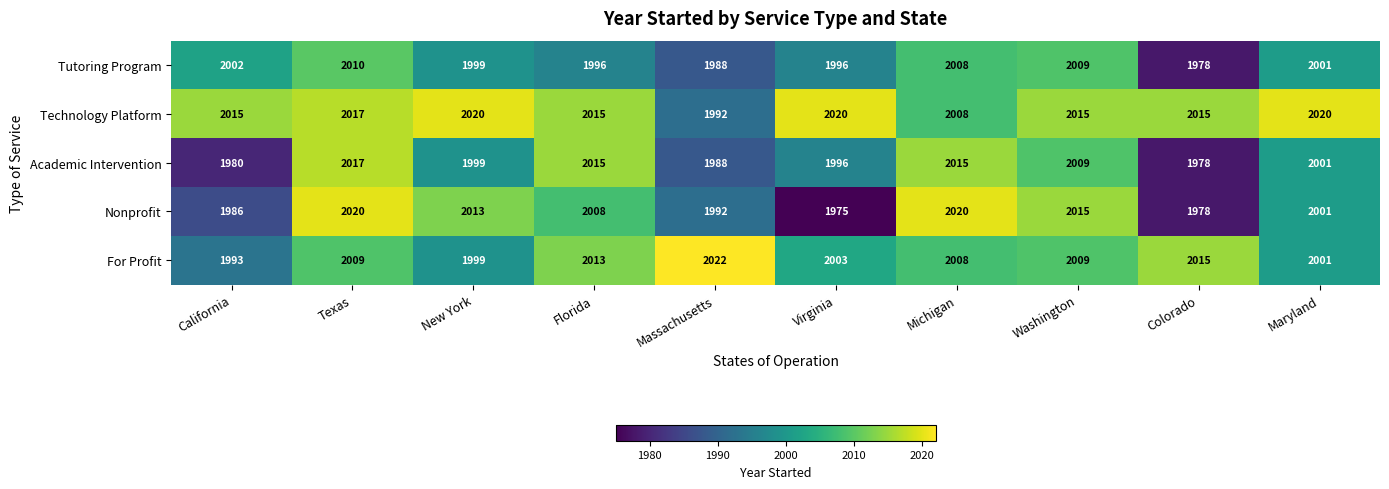

At which label is Technology Platform closest to 2006?

Michigan